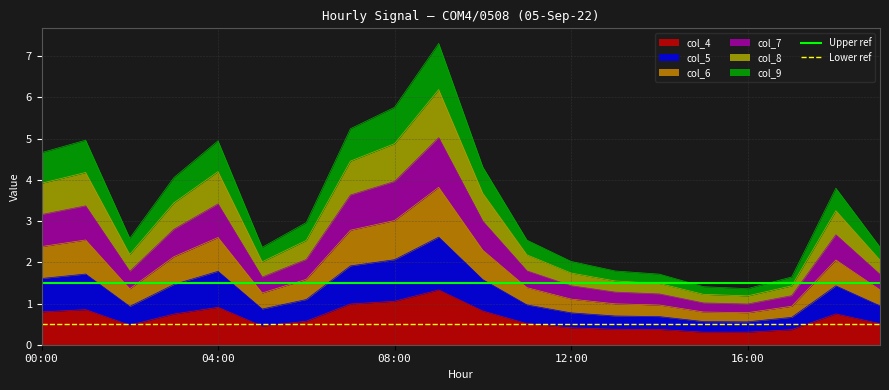

How many lines are shown in the chart?

2